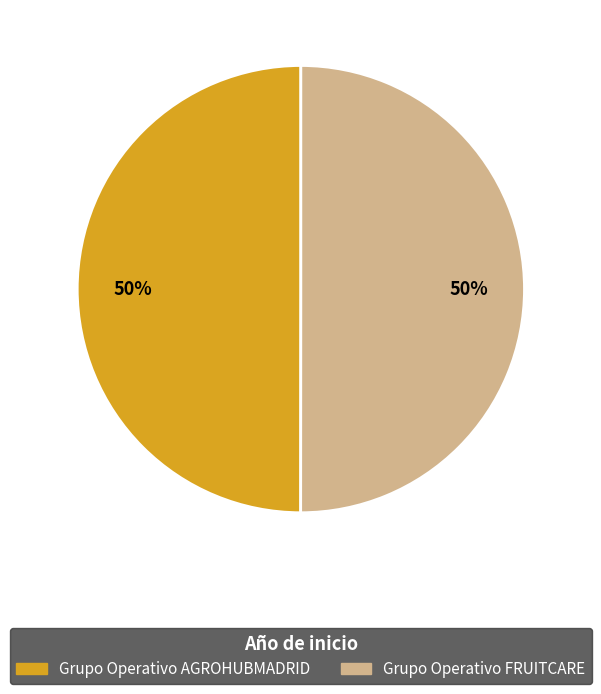

Is it true that Grupo Operativo AGROHUBMADRID is 44% of the pie?

False